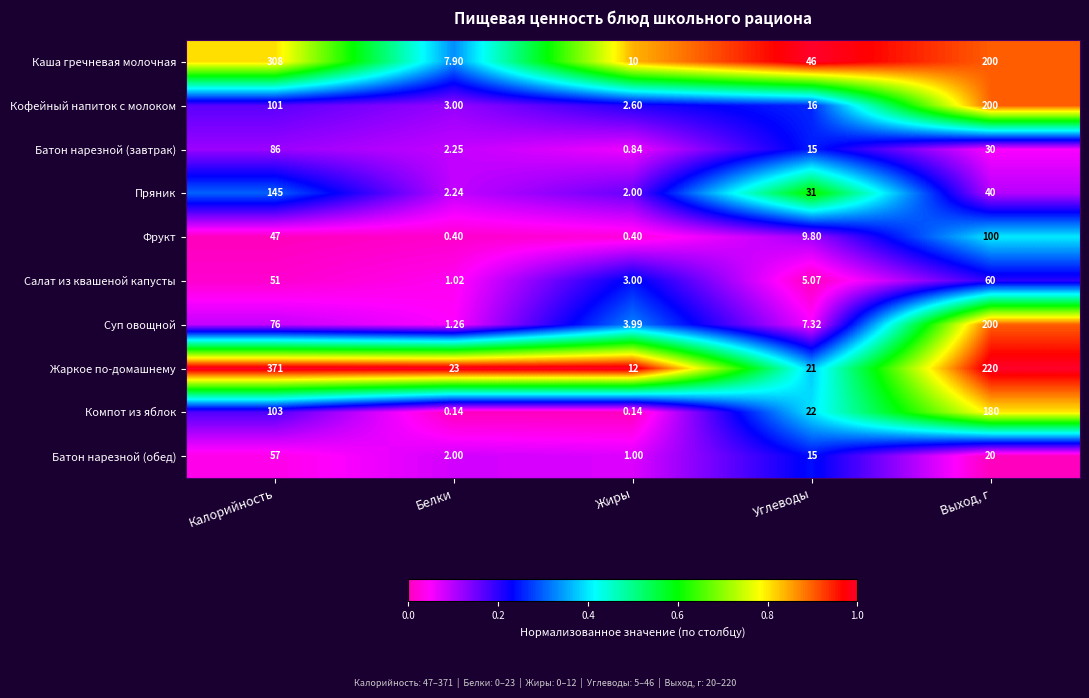

List the labels in order of Кофейный напиток с молоком value, smallest first.

Жиры, Белки, Углеводы, Калорийность, Выход, г